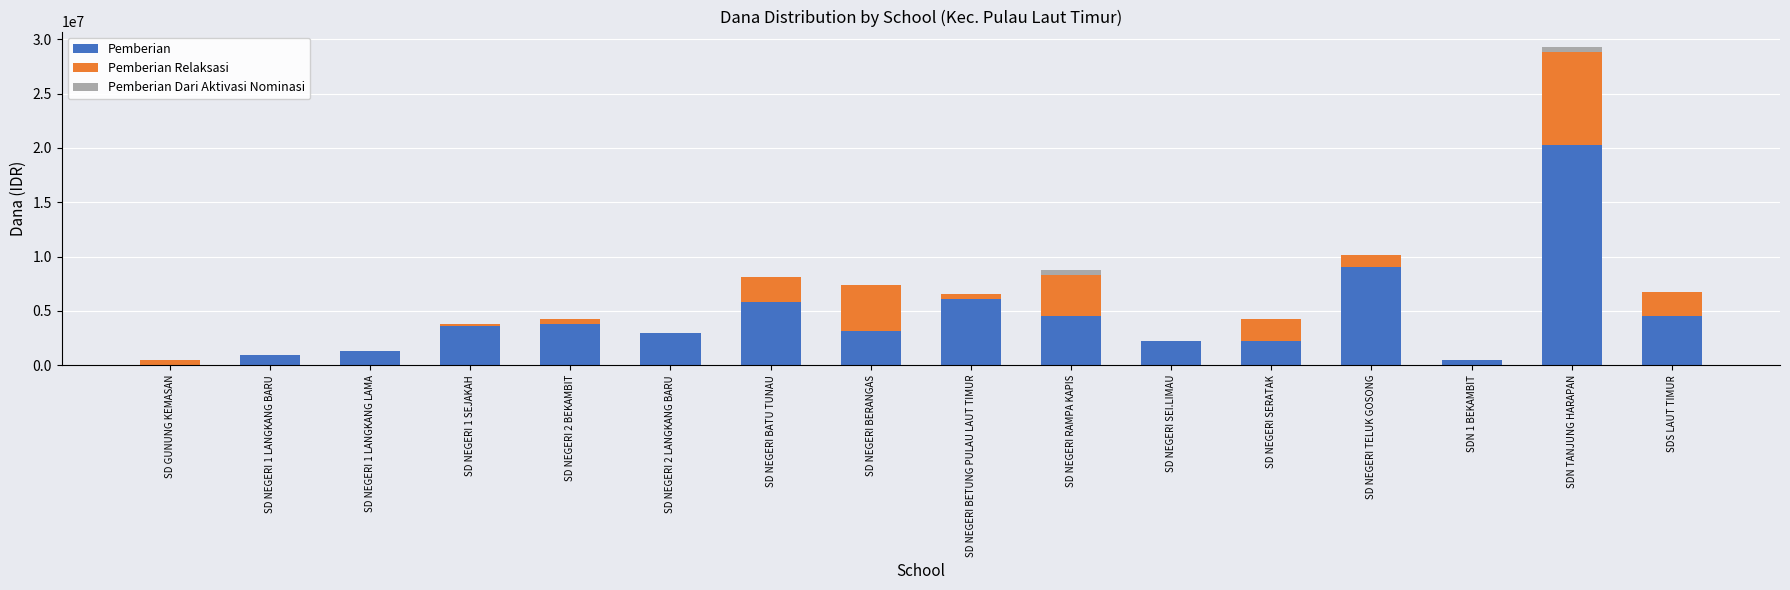

Which category has the highest value in the Pemberian series?

SDN TANJUNG HARAPAN